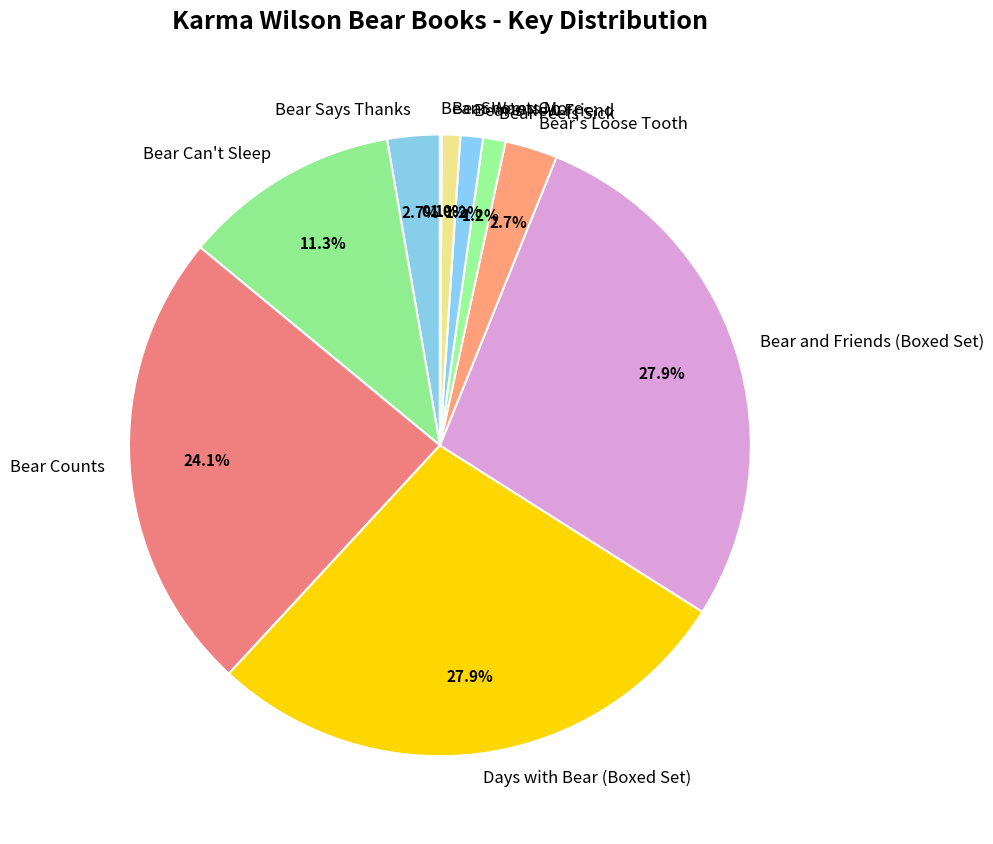

To the nearest percent, what is the difference between the largest and smallest slice percentages?

28%